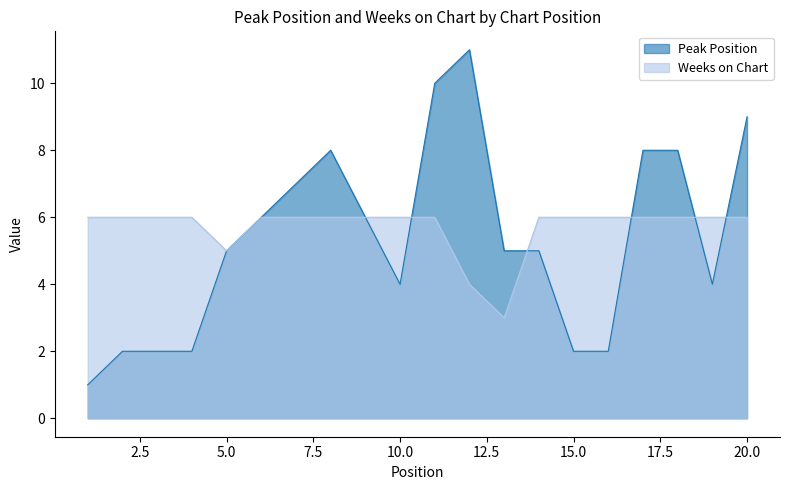

What is the maximum value for Peak Position?

11